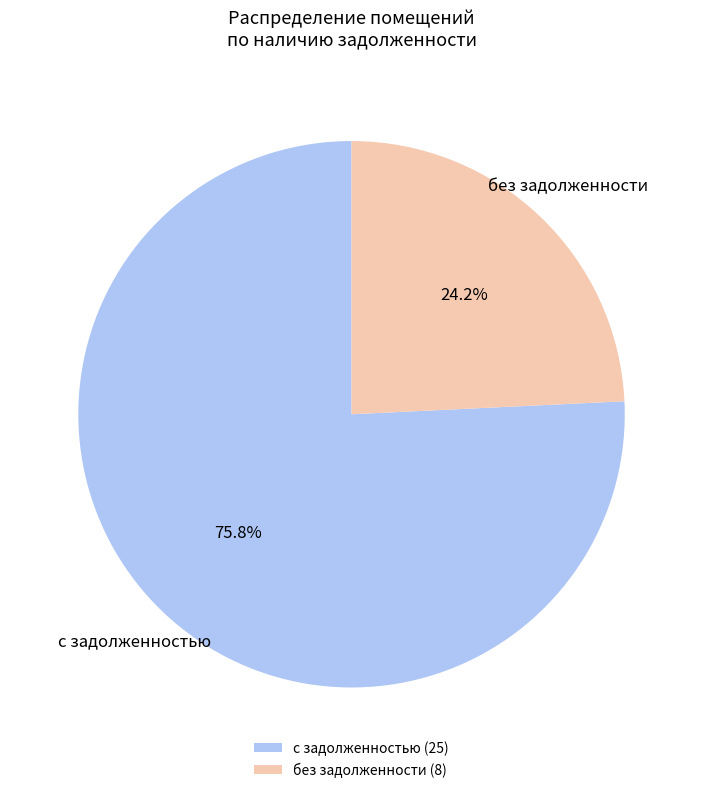

Does без задолженности (8) represent more than half of the total?

No